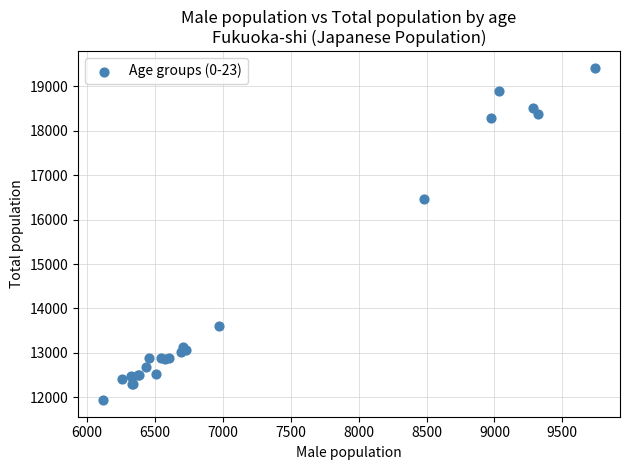

What Y value in the scatter plot is closest to 15676?

16456